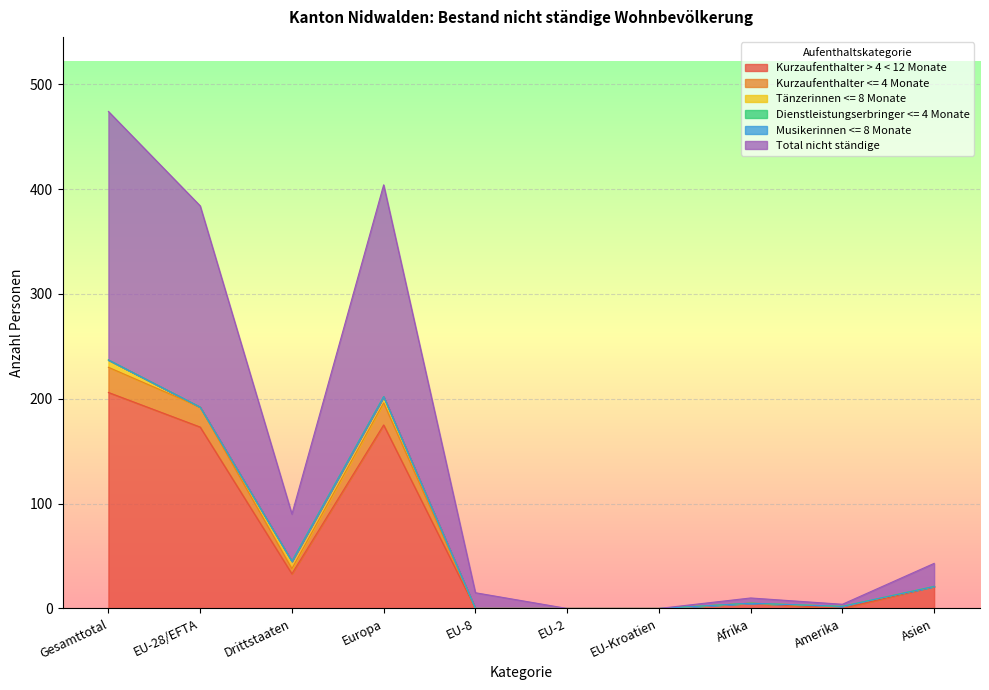

Which category has the highest value across all series?

Gesamttotal